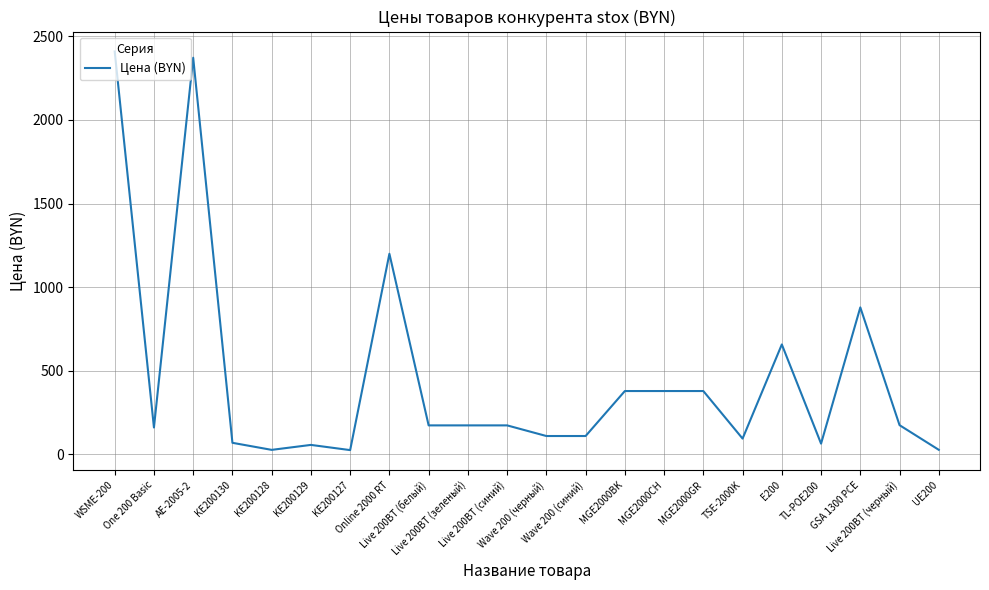

What is the difference between the maximum and minimum values?

2383.2